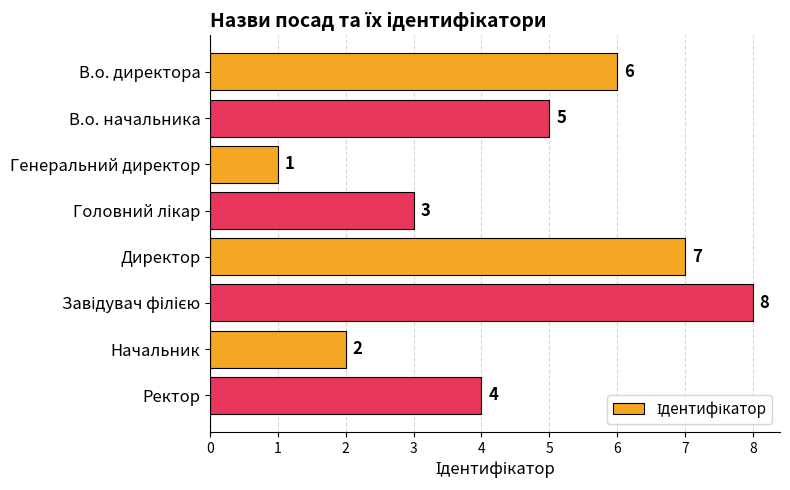

What is the difference between the maximum and minimum values?

7